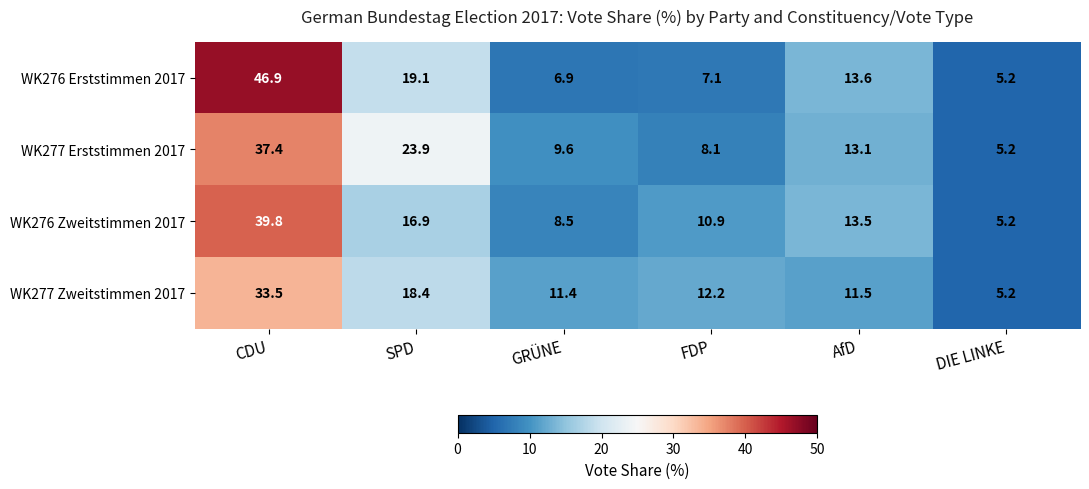

Where does the WK276 Erststimmen 2017 series first go above 13?

CDU